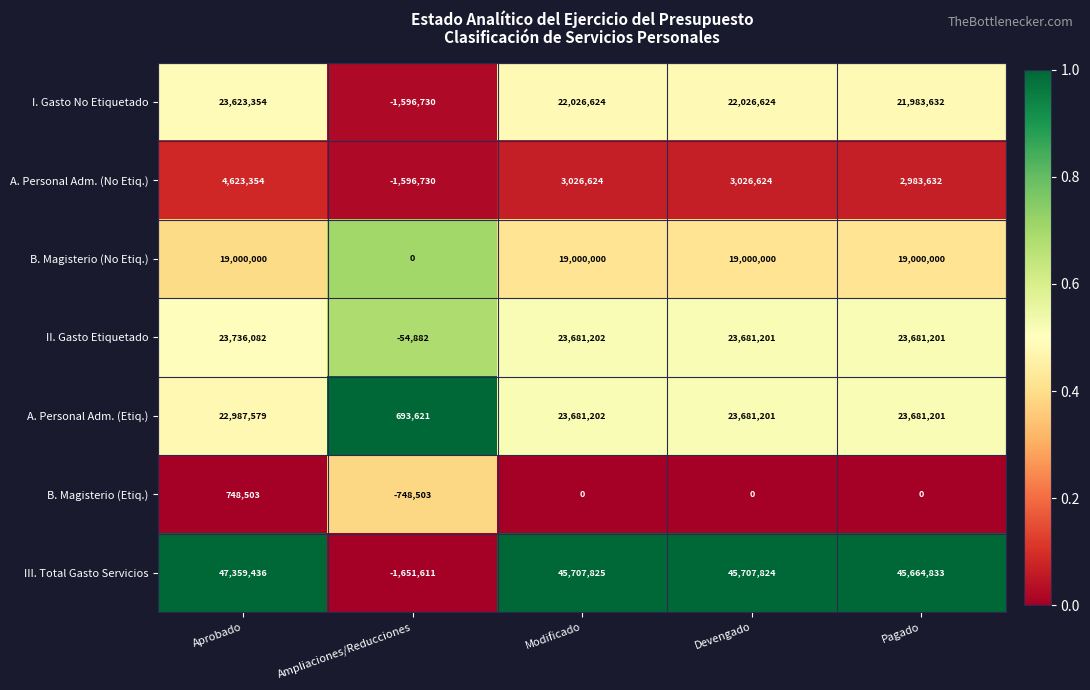

Which series has the largest range (max minus min)?

III. Total Gasto Servicios